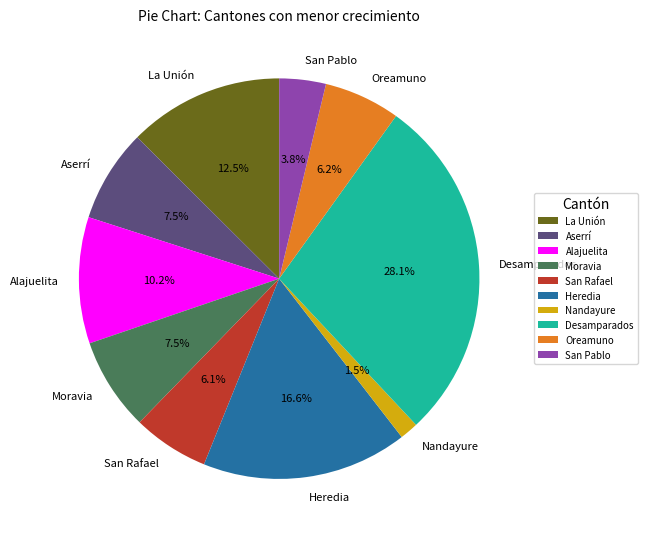

To the nearest percent, what is the combined percentage of Nandayure and Oreamuno?

8%